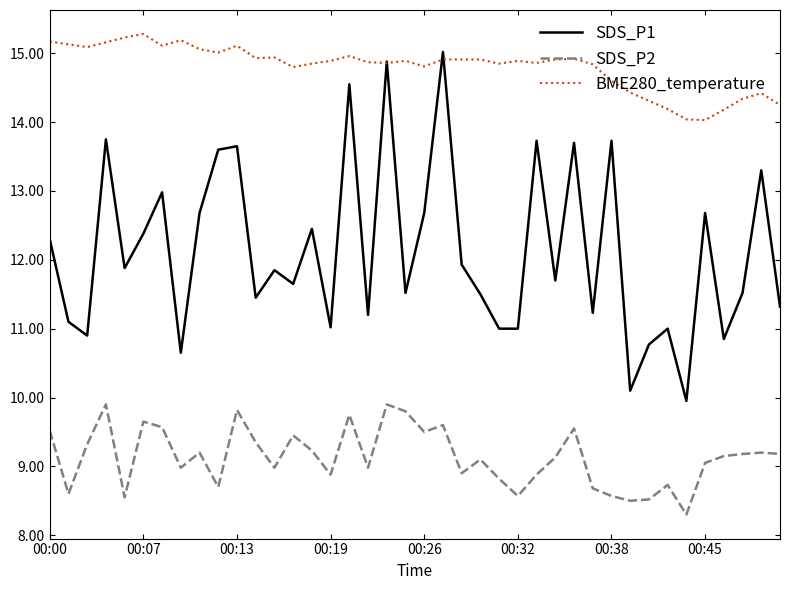

Which series has the largest total across all categories?

BME280_temperature